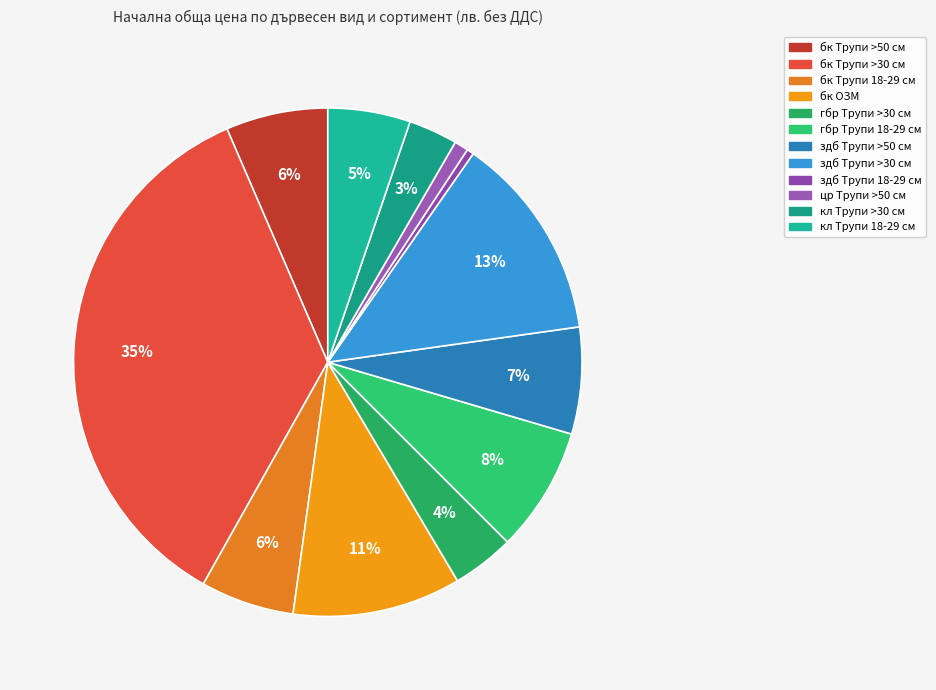

Does бк Трупи 18-29 см account for over 50% of the chart?

No